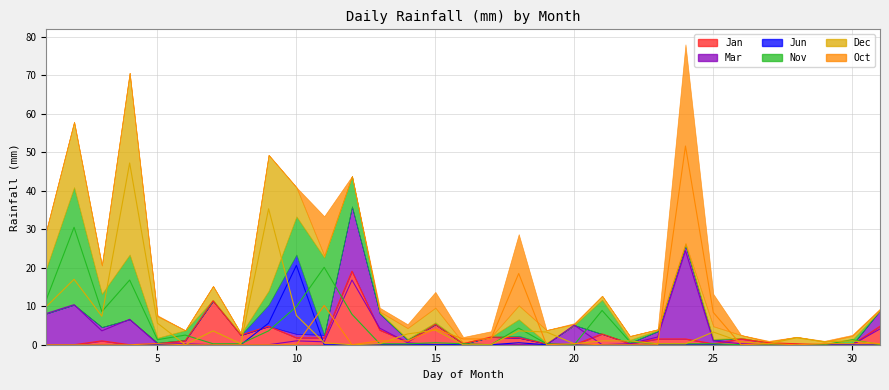

What is the difference between the highest and lowest values at 30?

1.3